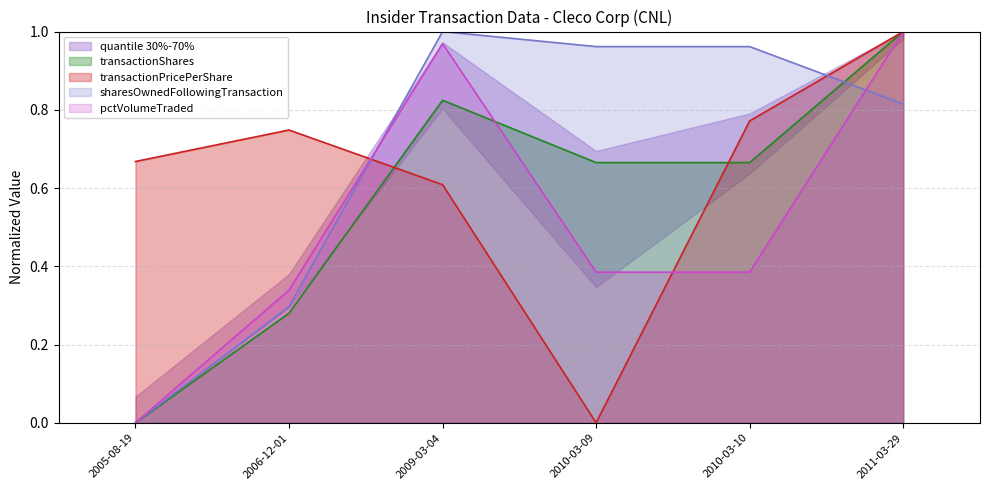

What is the sum of all transactionPricePerShare values?

3.8